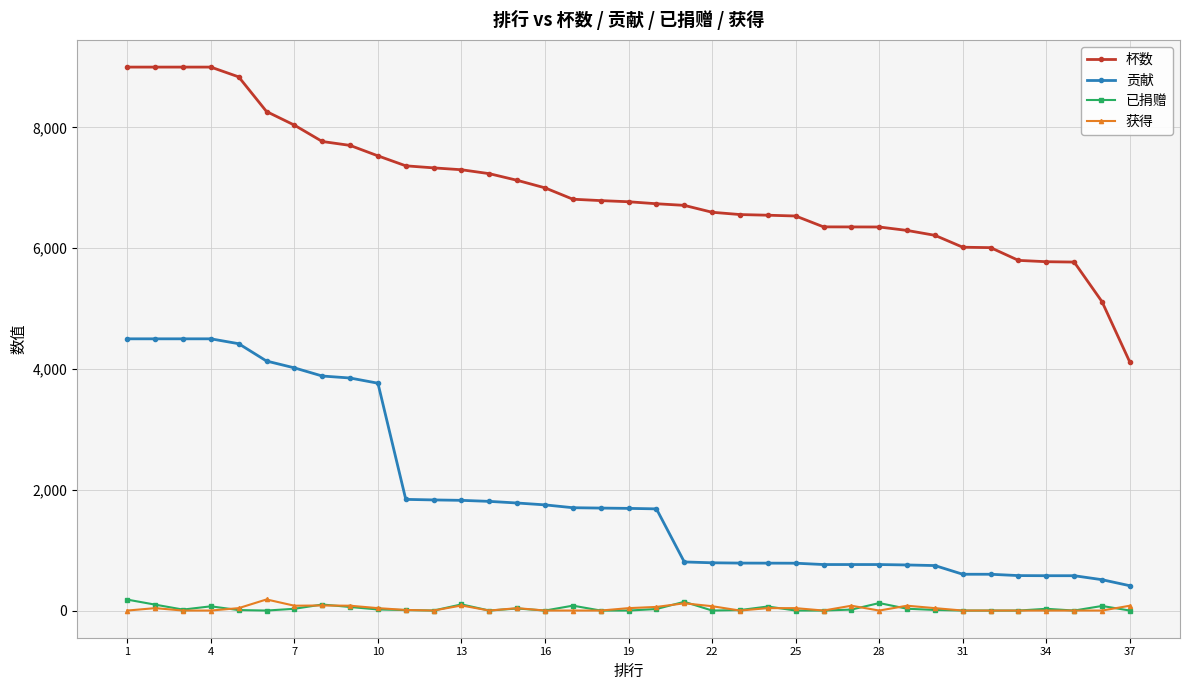

What is the maximum value shown in the chart?

9000